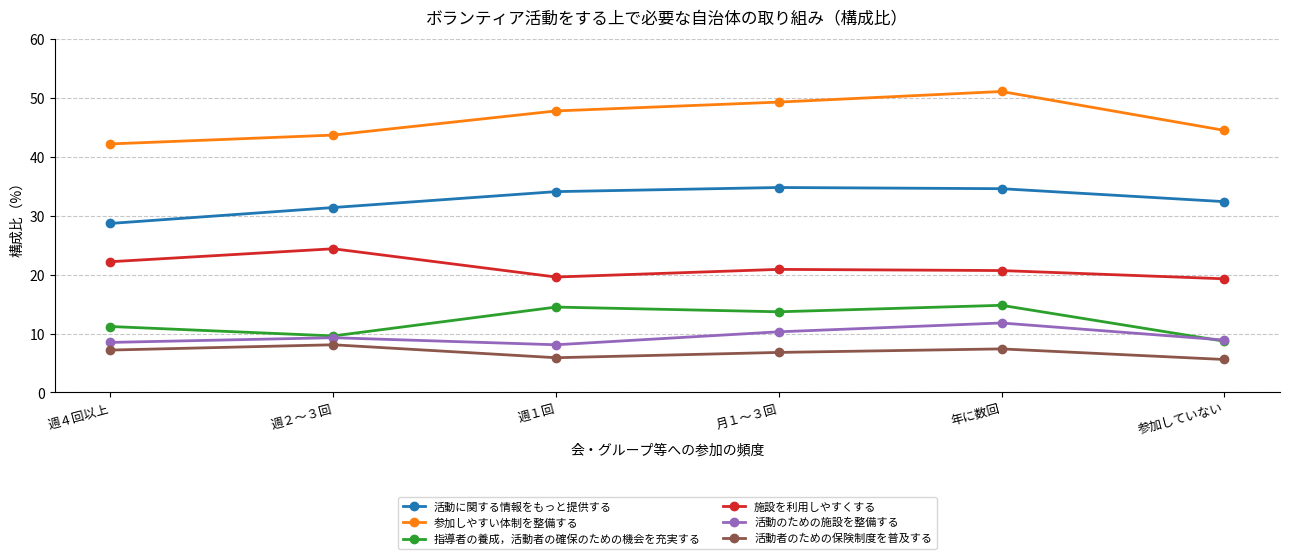

What is the difference between the highest and lowest values at 週４回以上?

35.0